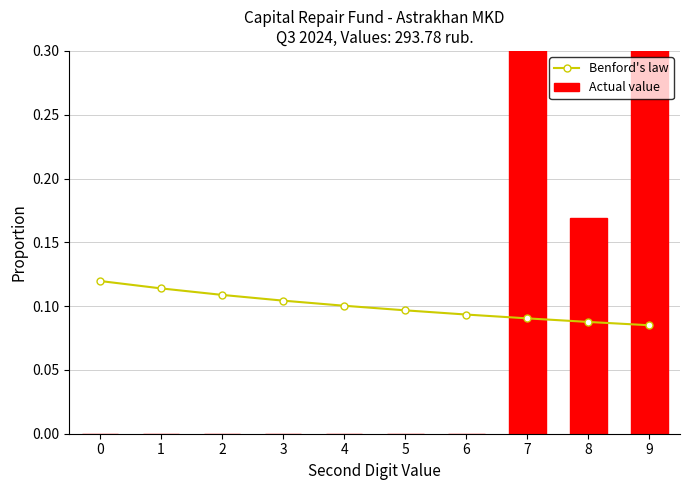

Rank the series by their maximum value, from highest to lowest.

Actual value, Benford's law